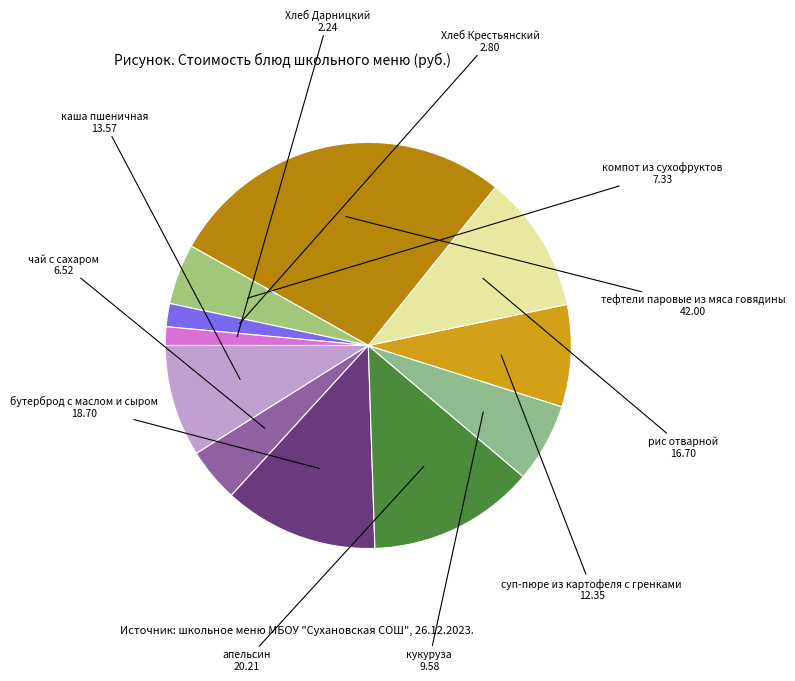

The тефтели паровые из мяса говядины slice represents 28% of the pie. True or false?

True